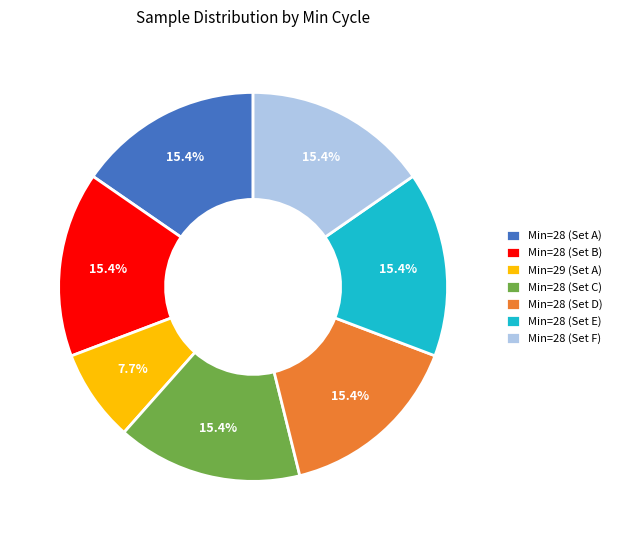

Is there a majority slice in this chart?

No